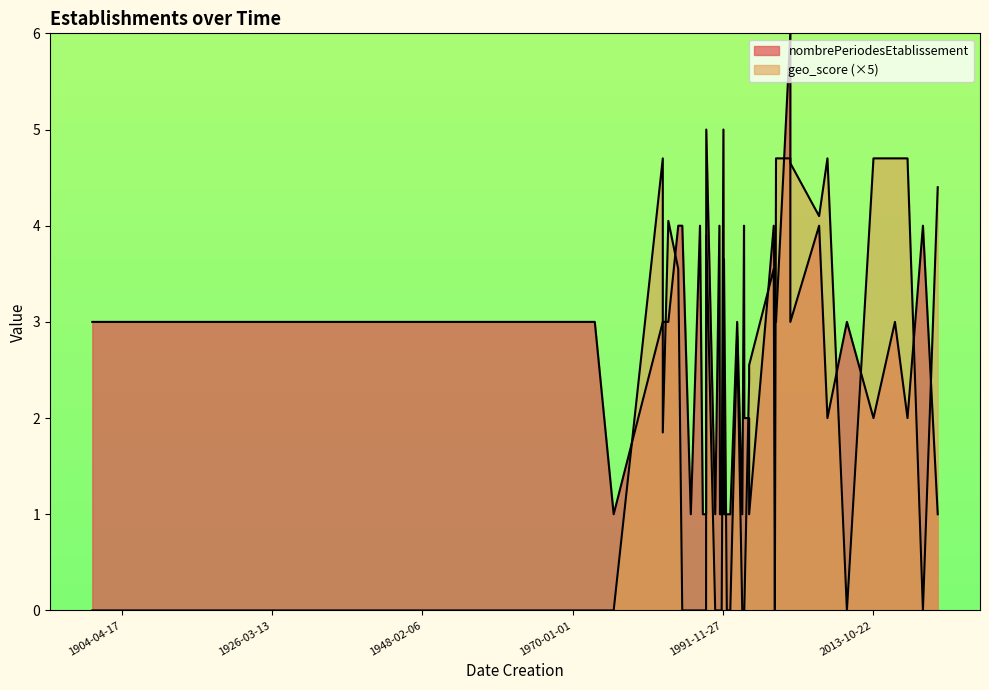

Is it true that nombrePeriodesEtablissement equals 1.0 at 1990-10-21?

True